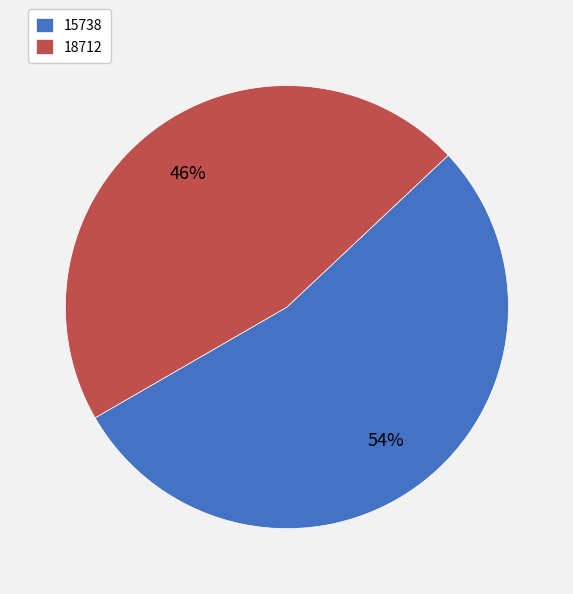

Does 15738 account for over 50% of the chart?

Yes